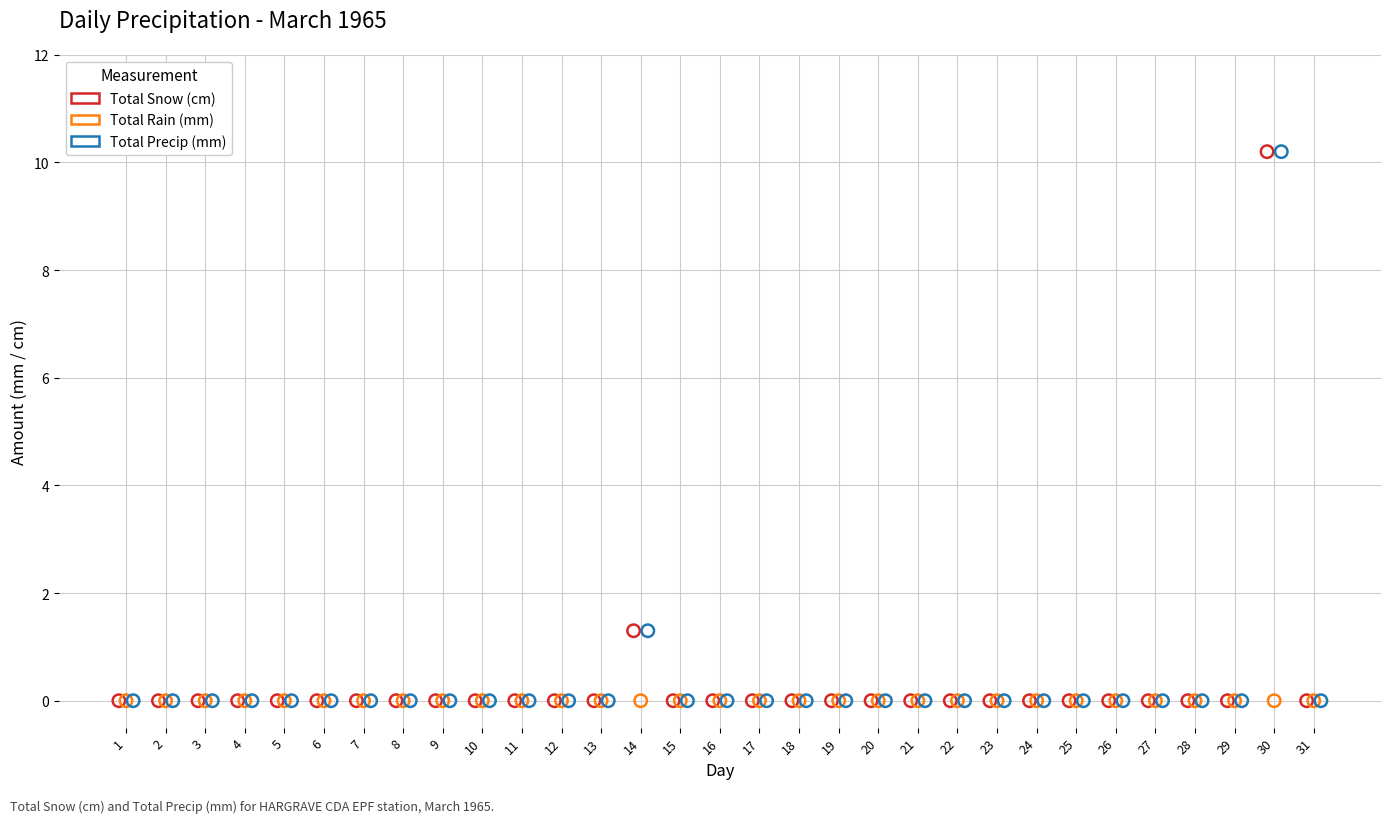

What are all the series names shown in the legend?

Total Snow (cm), Total Rain (mm), Total Precip (mm)